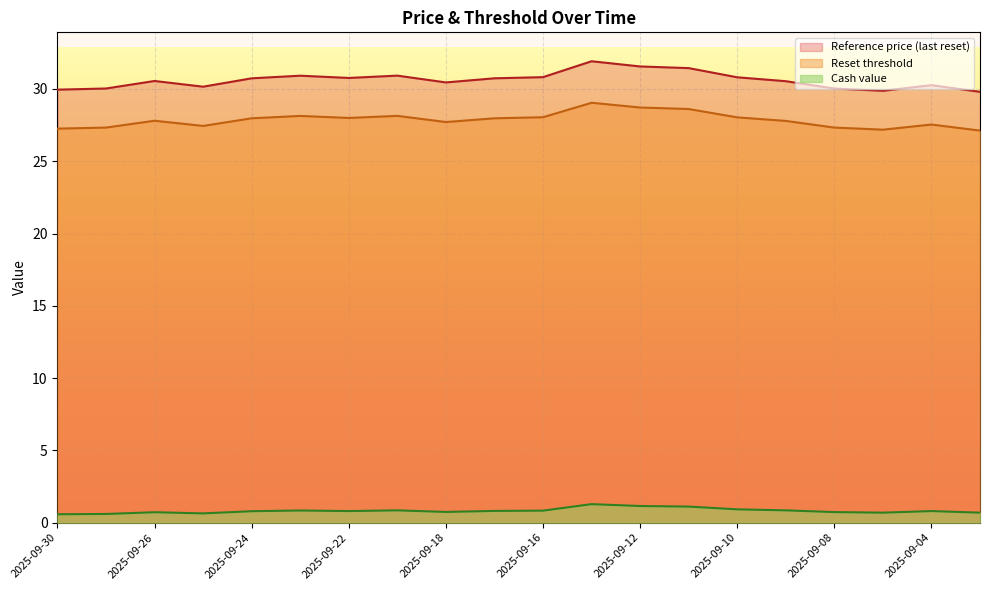

Where is the first local maximum for Cash value?

2025-09-26